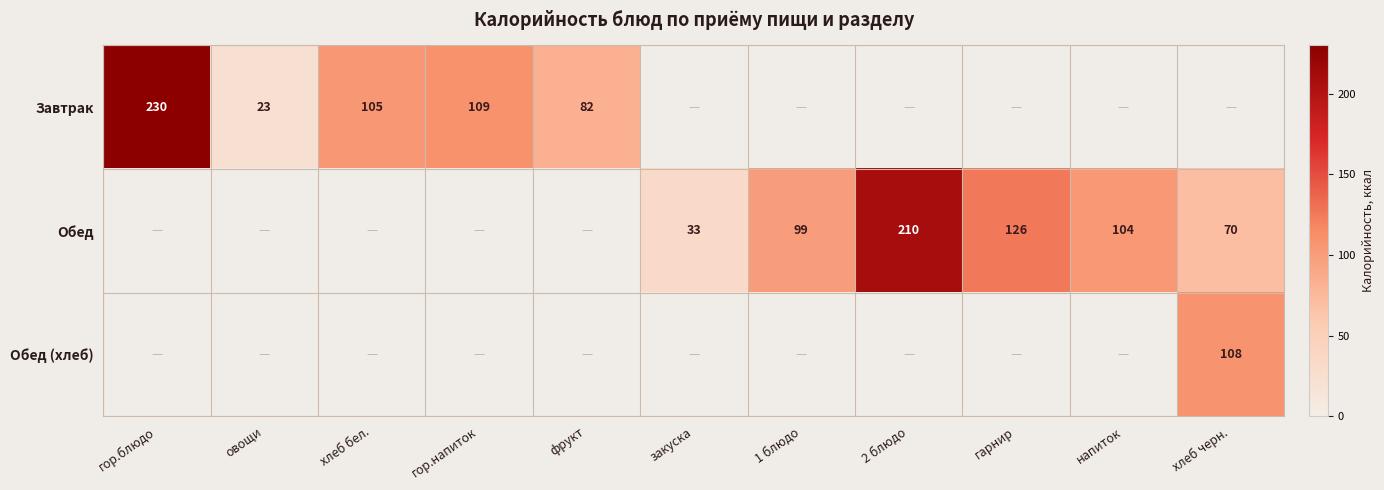

What is the difference between the Завтрак values at фрукт and гор.блюдо?

148